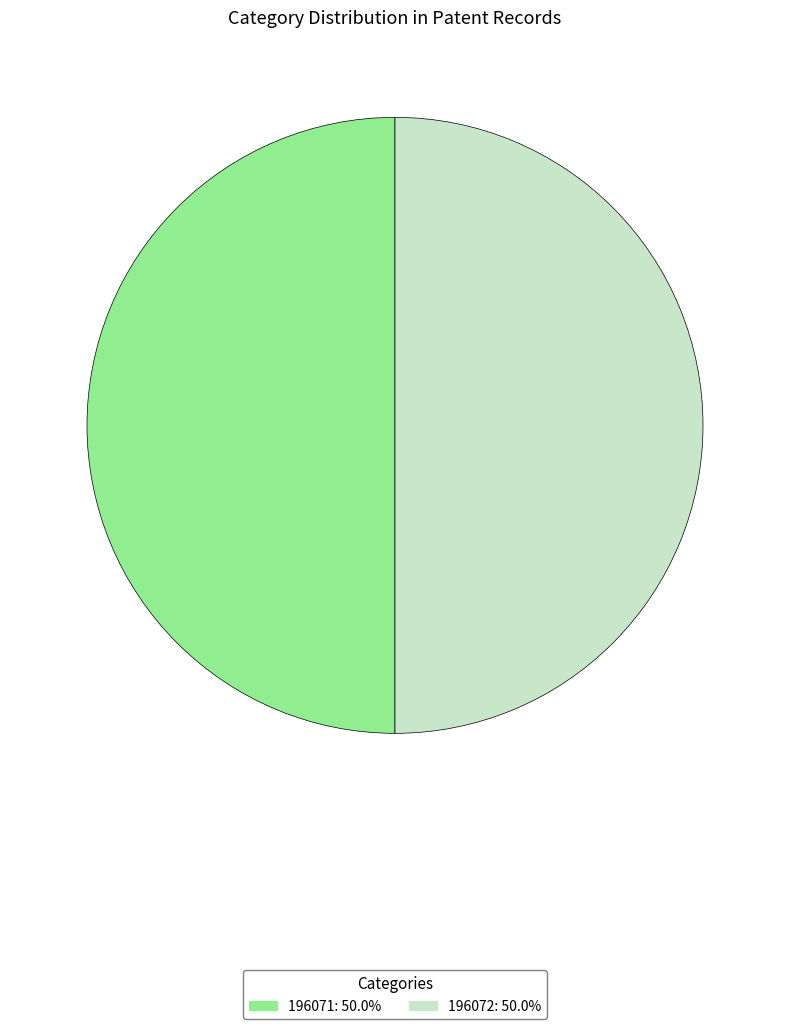

What is the ratio of the value at 196072 to the value at 196071?

1.0